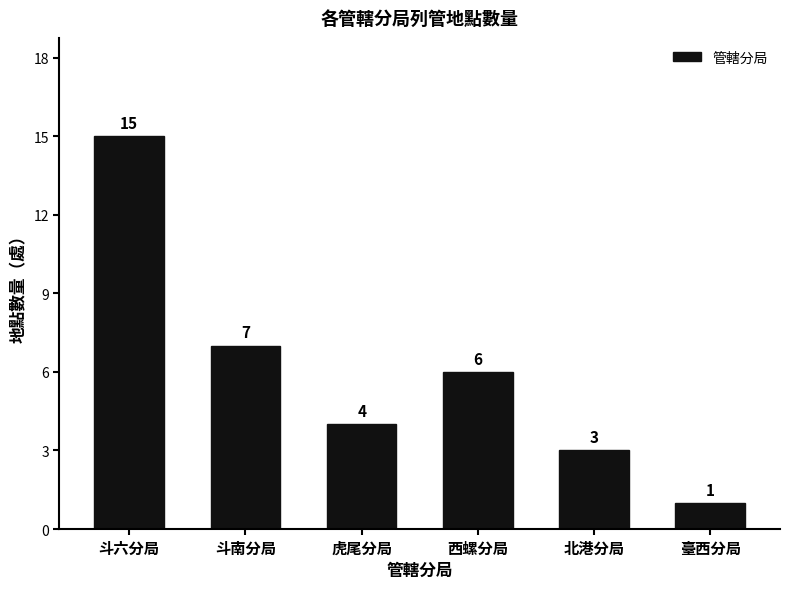

Reading left to right, transcribe all the data shown in this chart.

斗六分局=15	斗南分局=7	虎尾分局=4	西螺分局=6	北港分局=3	臺西分局=1